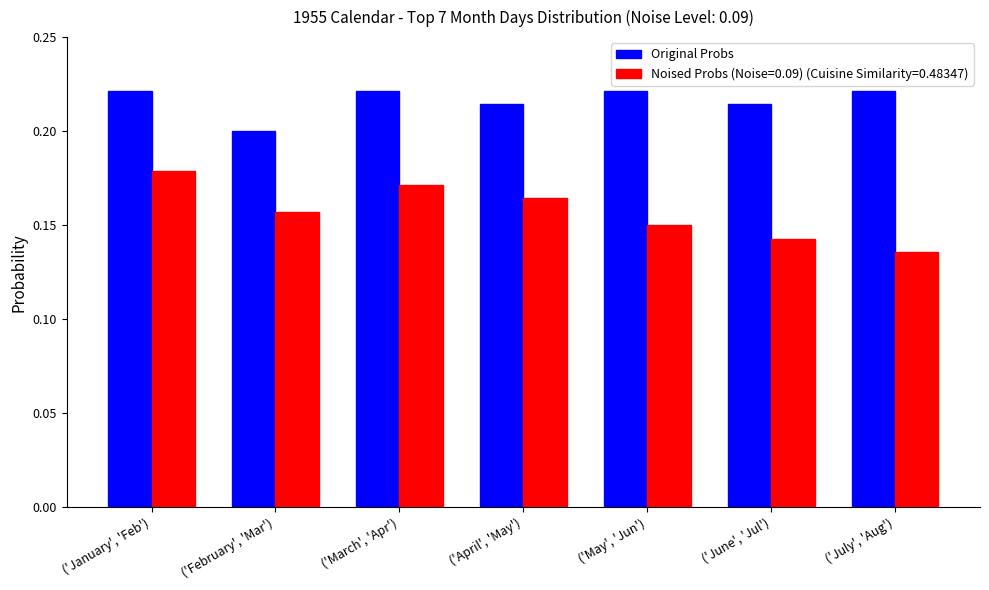

What is the label of the 3rd bar from the right?

('May', 'Jun')